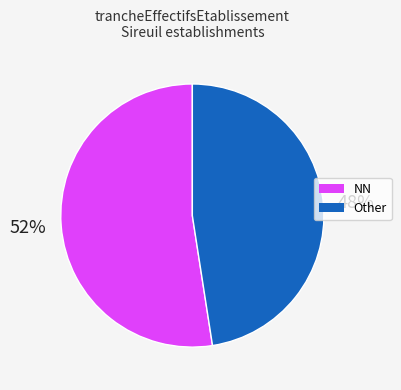

What percentage is the NN slice, to the nearest percent?

52%